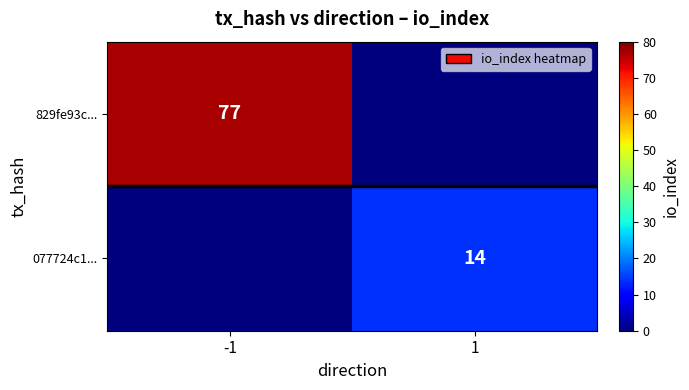

True or false: 077724c1... has a value of 14 at 1.

True